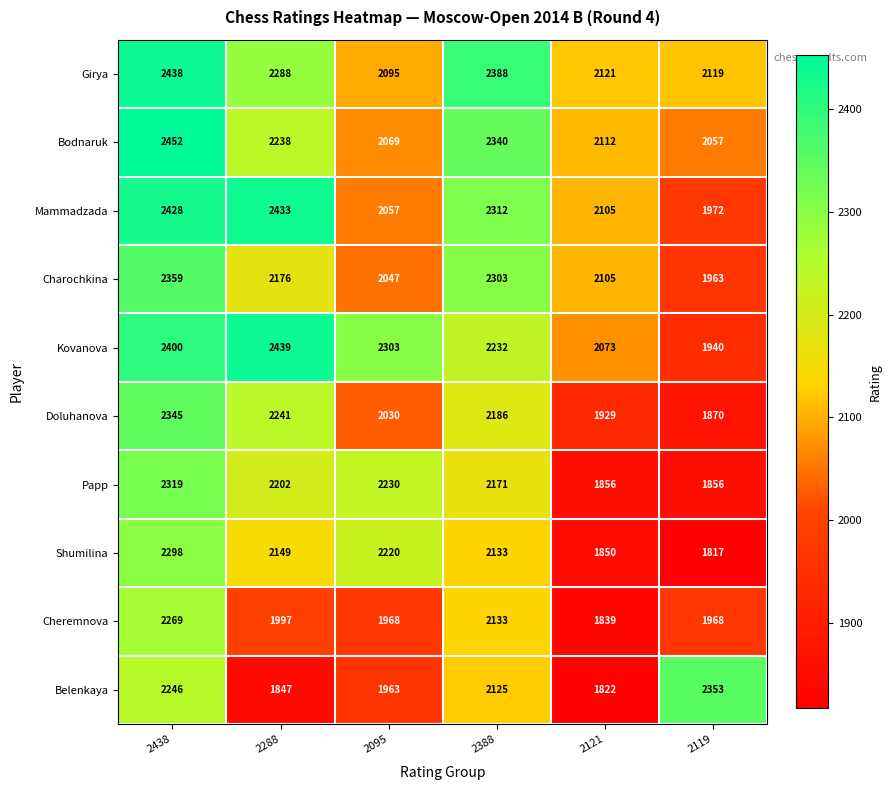

Rank the series at 2438 from highest to lowest value.

Bodnaruk, Girya, Mammadzada, Kovanova, Charochkina, Doluhanova, Papp, Shumilina, Cheremnova, Belenkaya